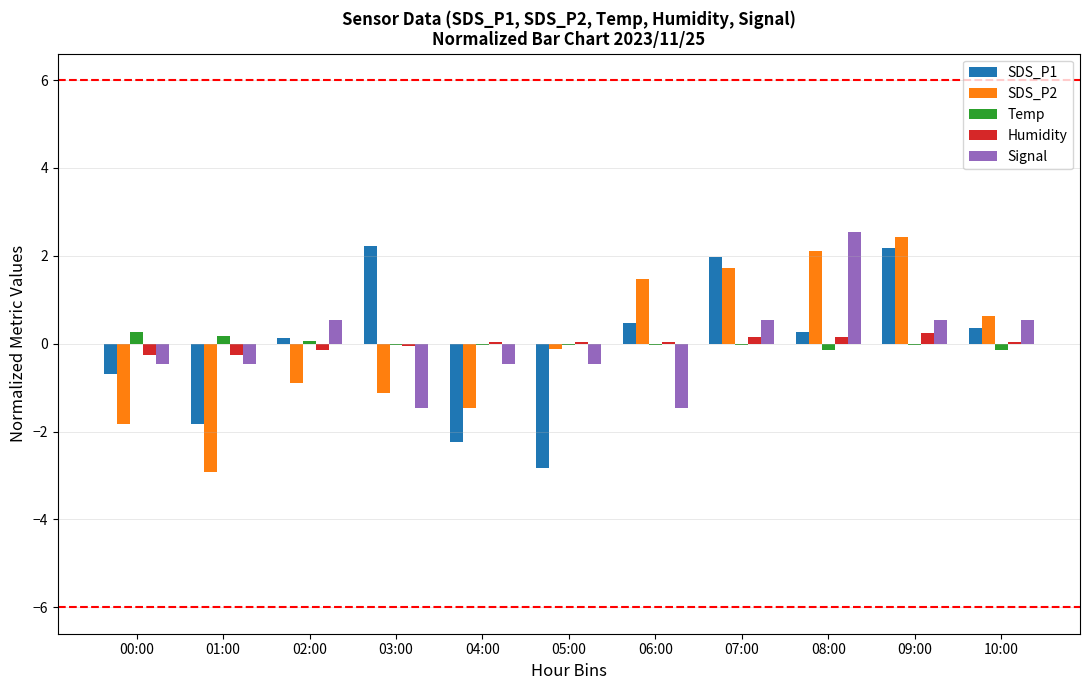

What value does the SDS_P1 series have at 00:00?

-0.7